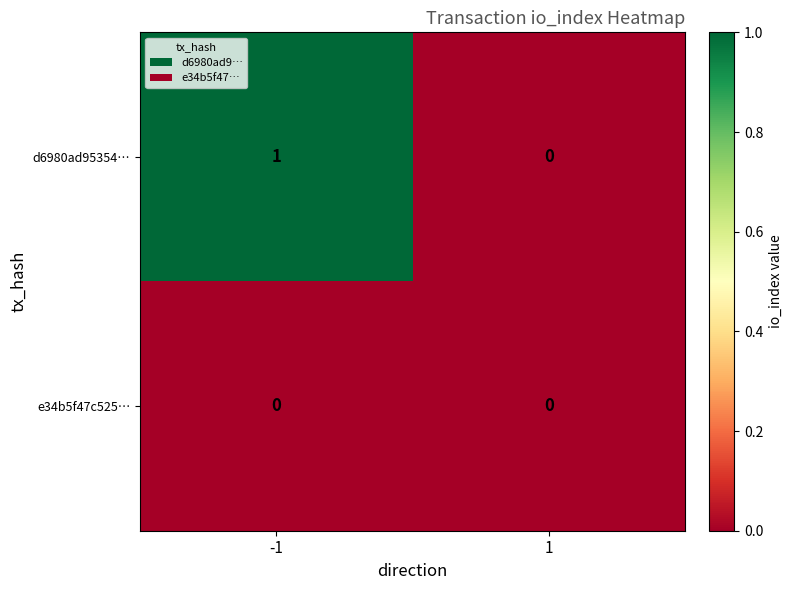

Count the number of categories in the chart.

2